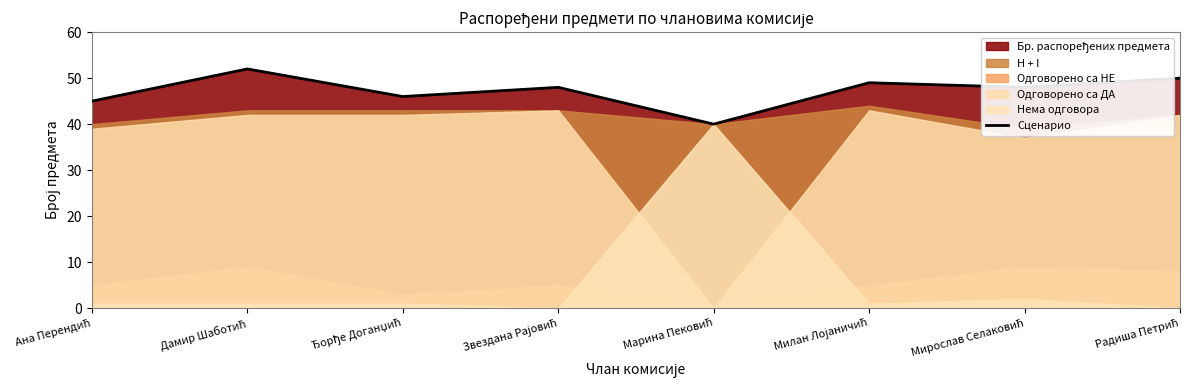

What is the value of the 7th point from the left?

48